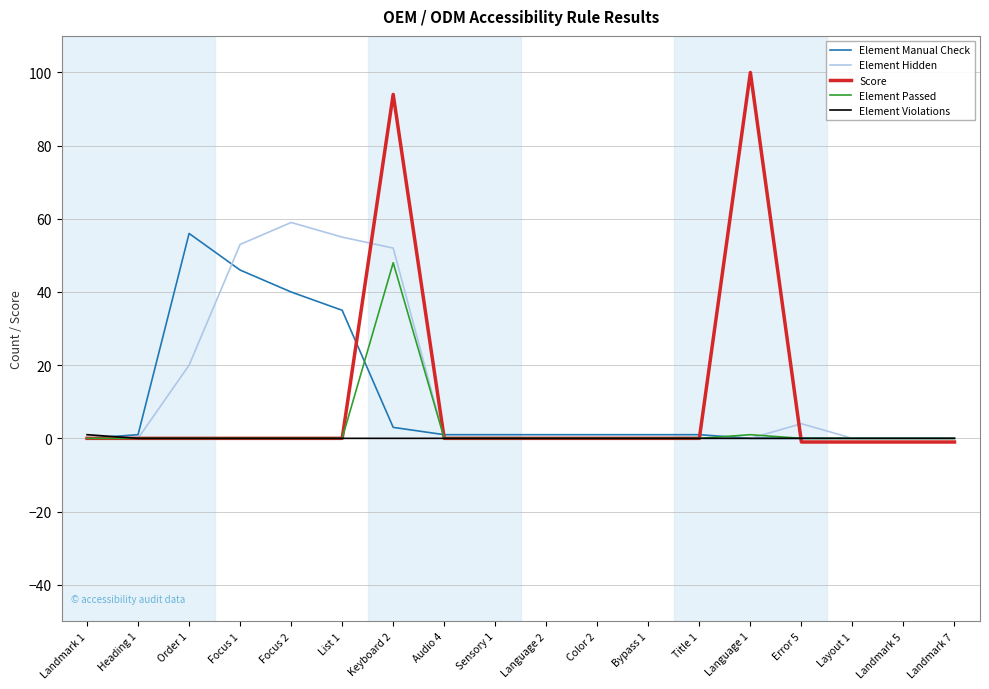

Which label corresponds to the largest value in the chart?

Language 1